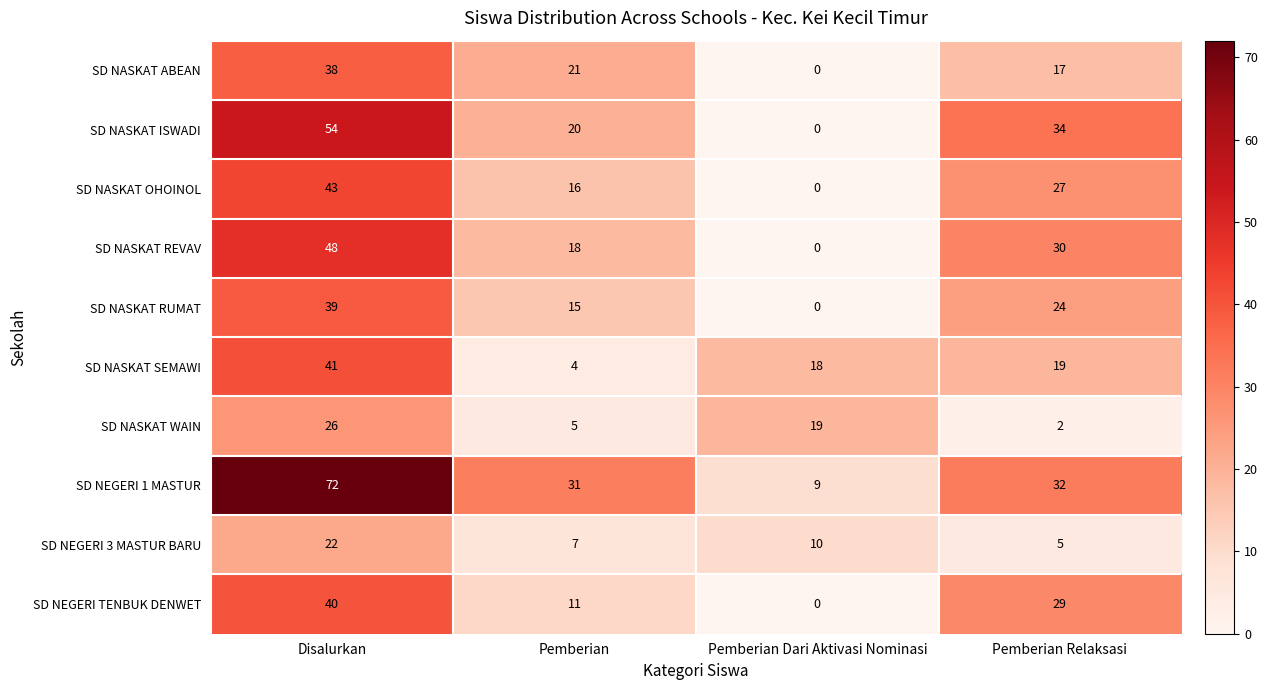

What is the sum of all SD NEGERI 1 MASTUR values?

144